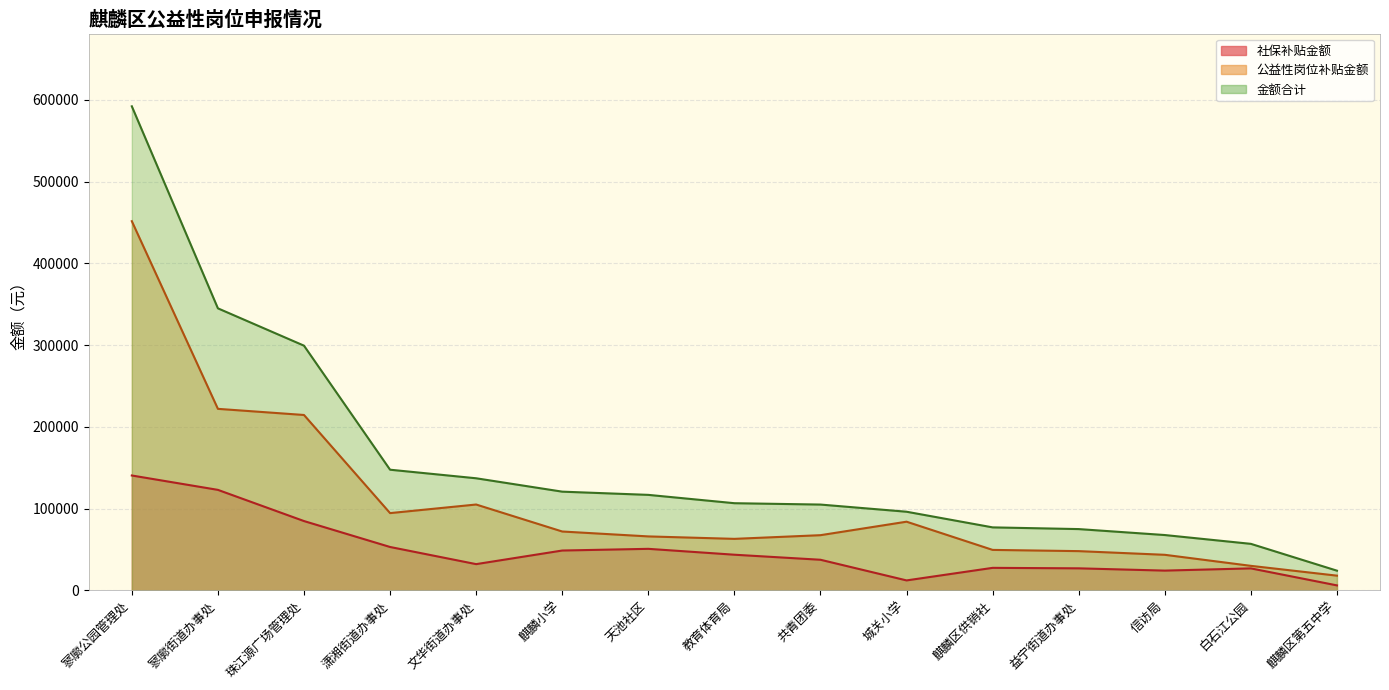

Which has a higher value, 信访局 or 麒麟区第五中学?

信访局